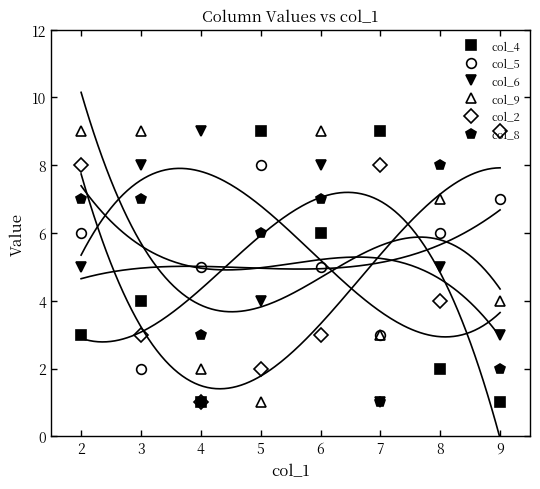

Between which two adjacent categories do col_2 and col_4 first intersect?

2 and 3